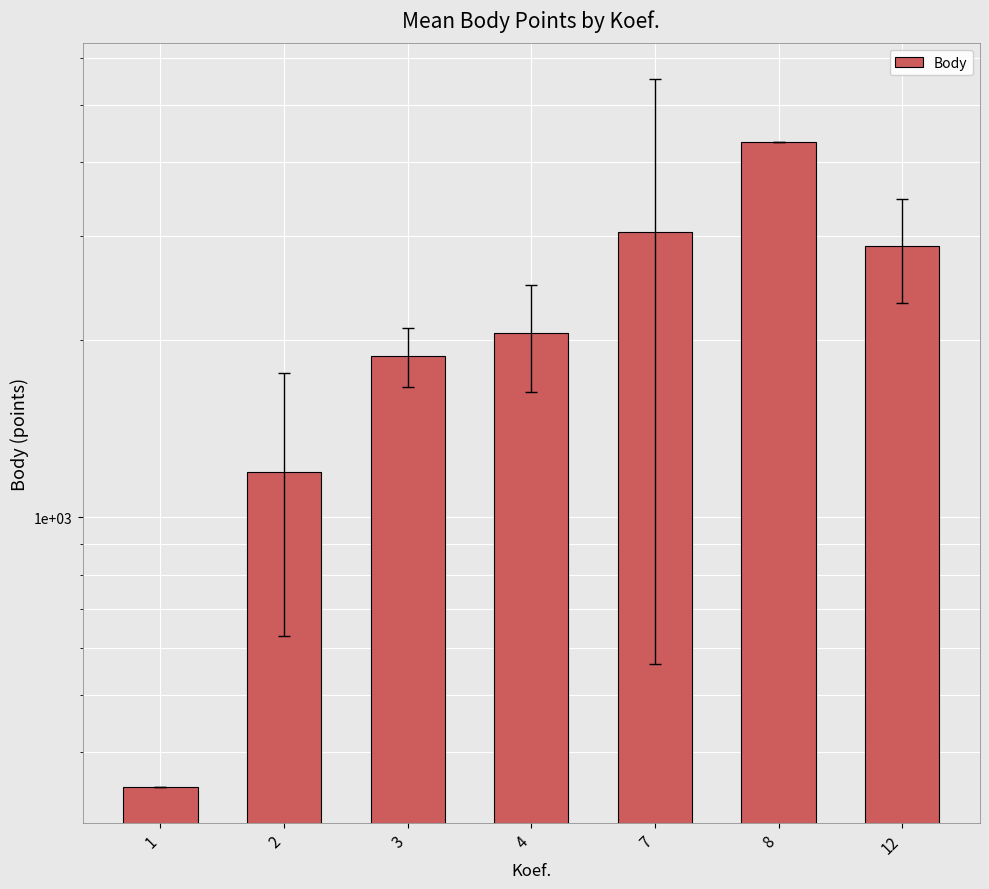

How many bars are there in total?

7